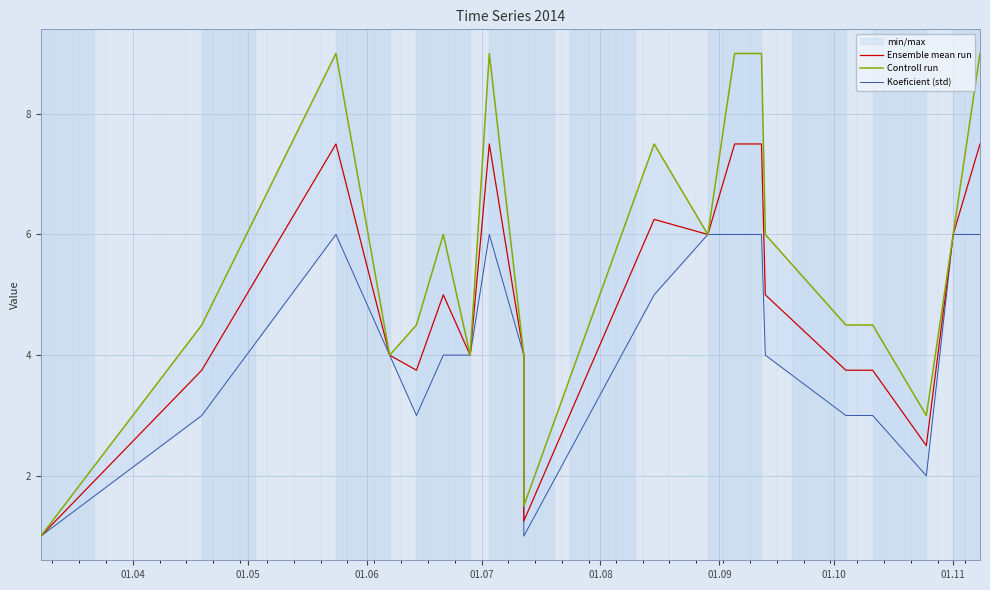

Which series has the largest total across all categories?

Controll run